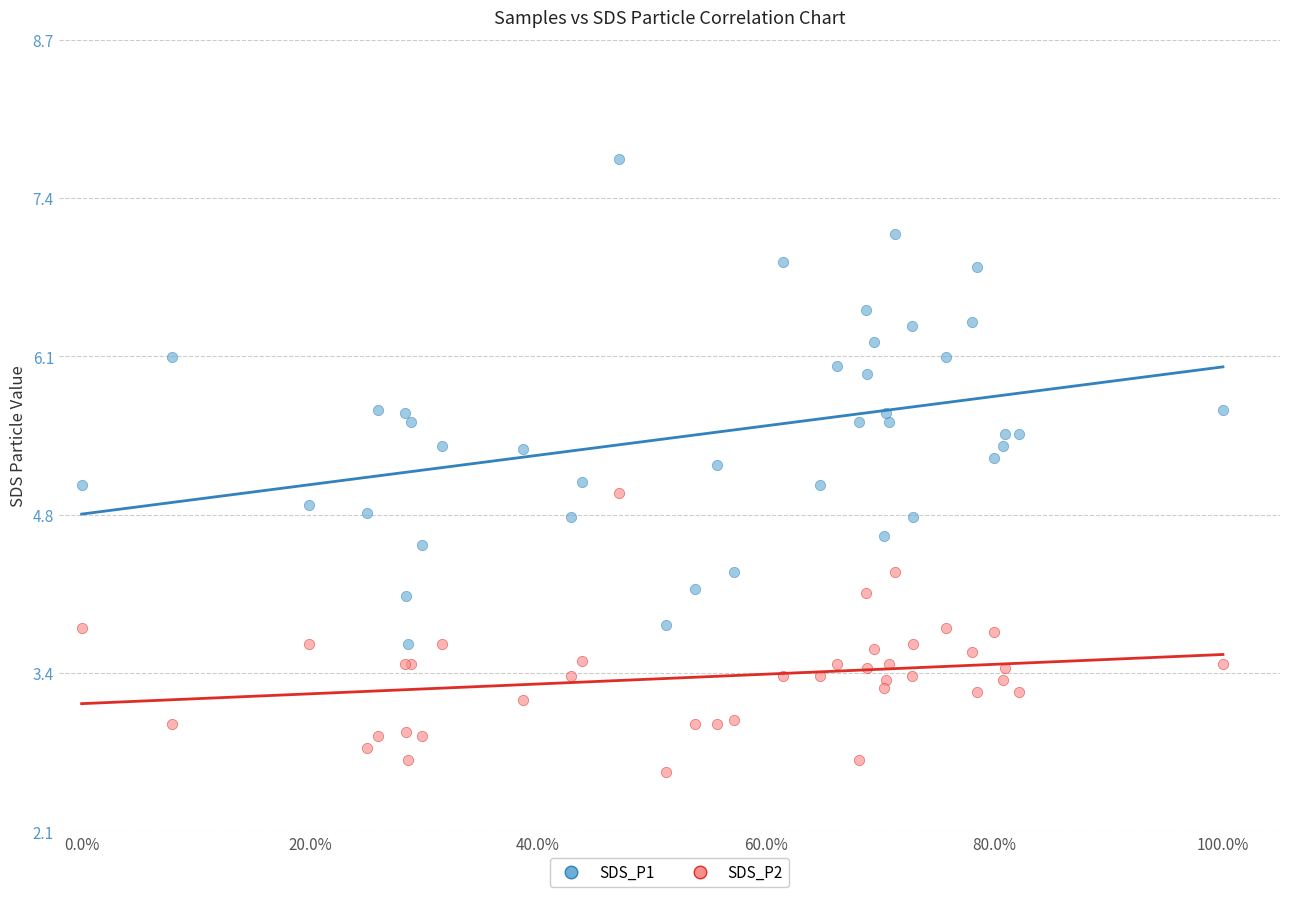

Which series has the largest Y range (max minus min)?

SDS_P1